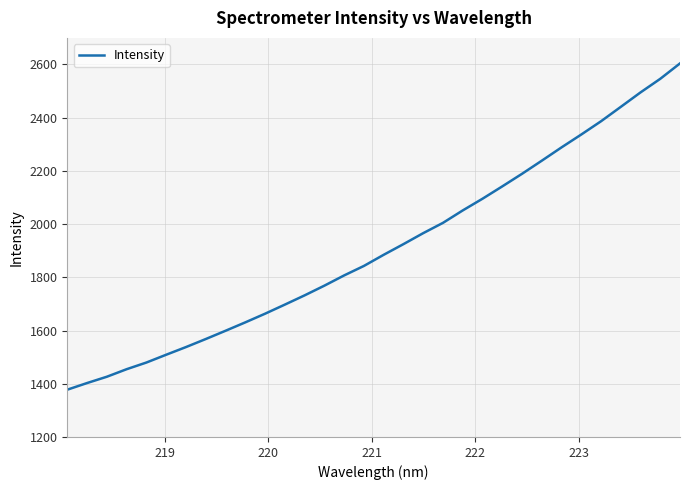

What is the difference between the maximum and minimum values?

1226.4